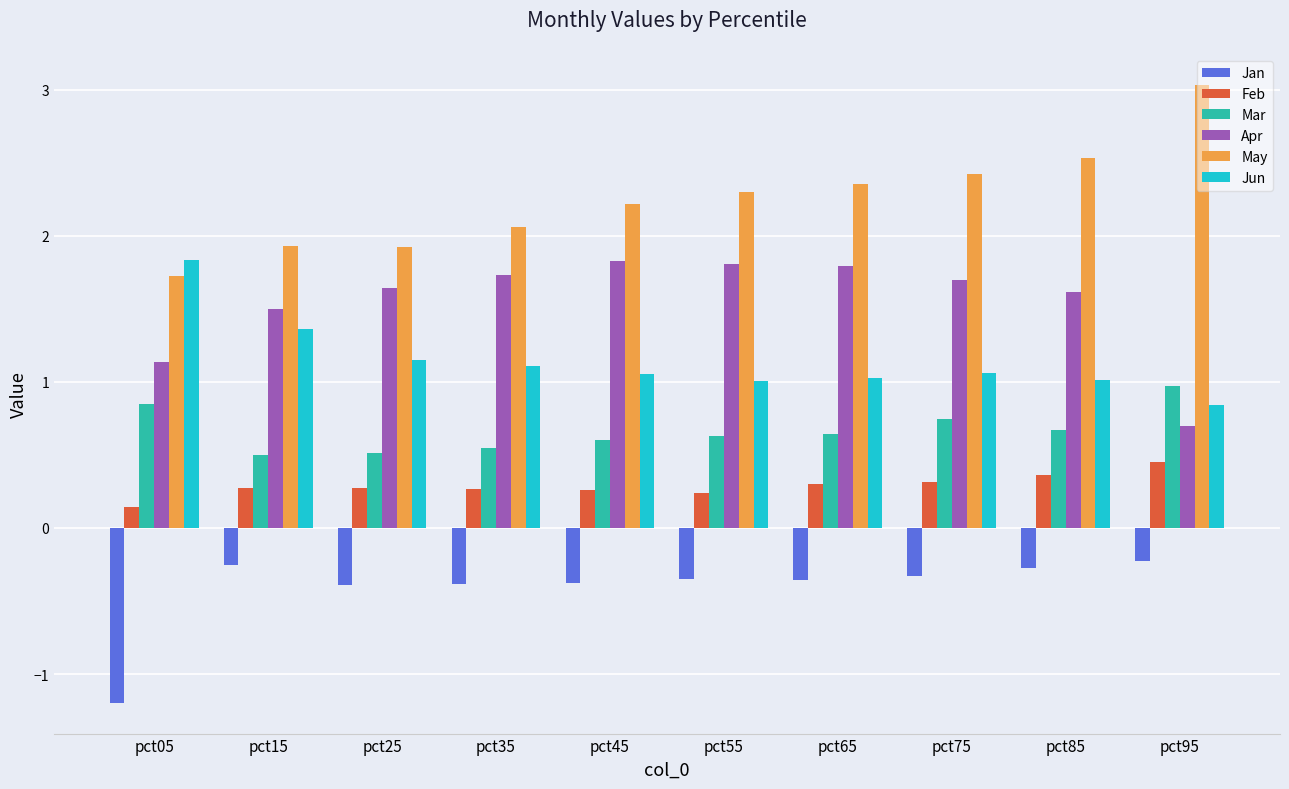

Rank the series at pct55 from lowest to highest value.

Jan, Feb, Mar, Jun, Apr, May